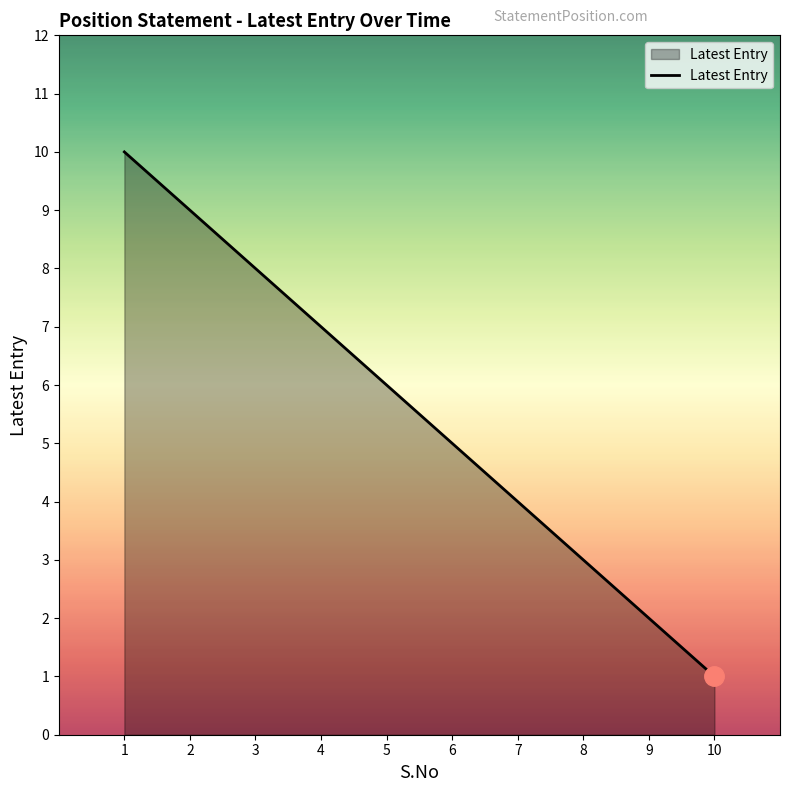

What is the maximum value shown in the chart?

10